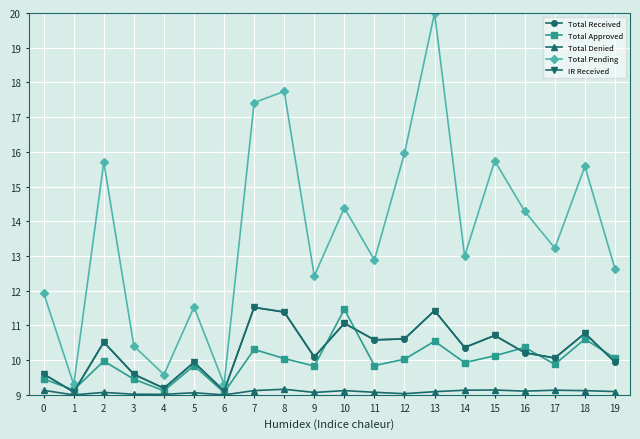

How many lines are shown in the chart?

5